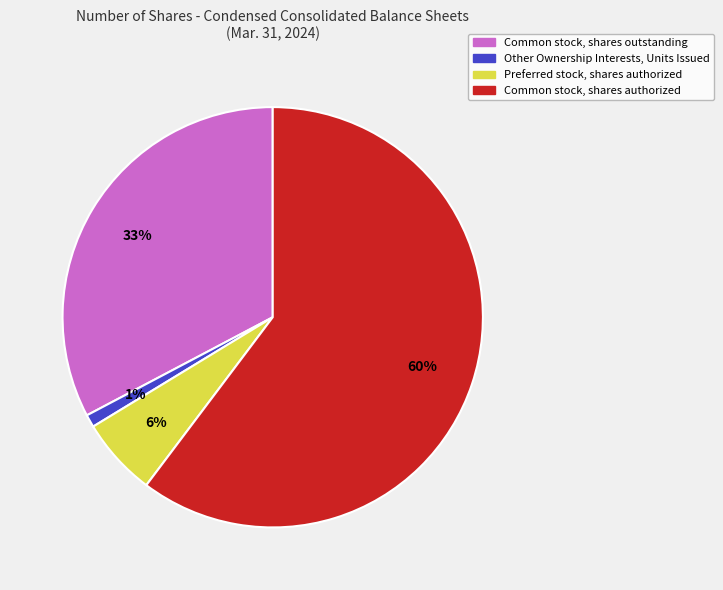

How many slices are in this pie chart?

4